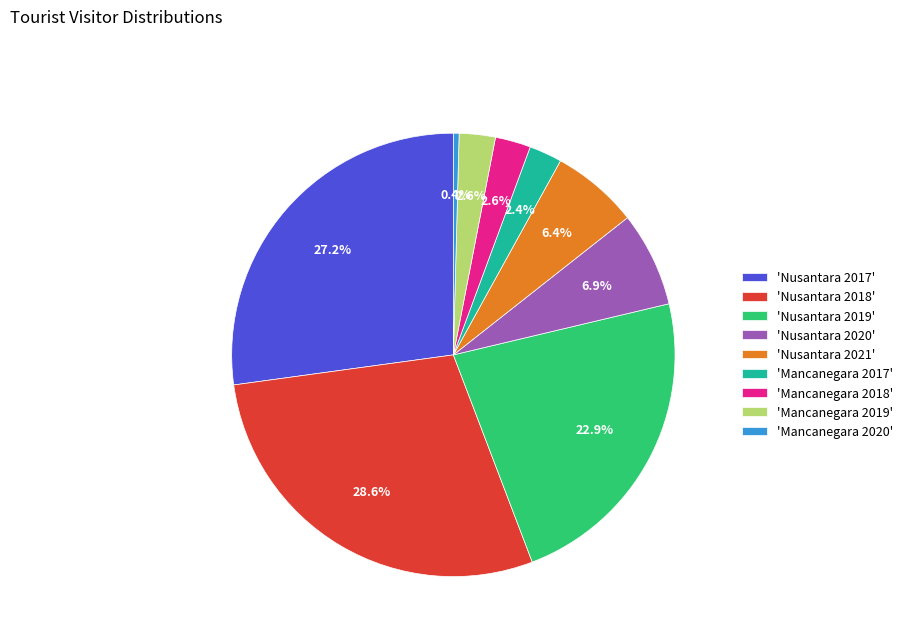

Which has a higher value, 'Mancanegara 2020' or 'Nusantara 2017'?

'Nusantara 2017'